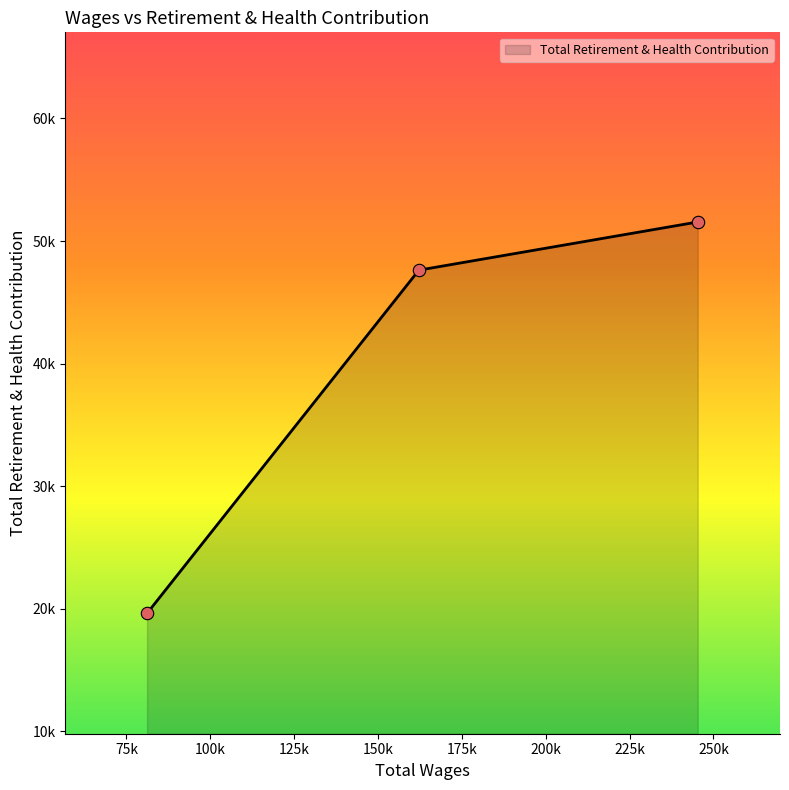

Approximately how many times larger is the value at 81135.0 compared to 245310.0?

0.4